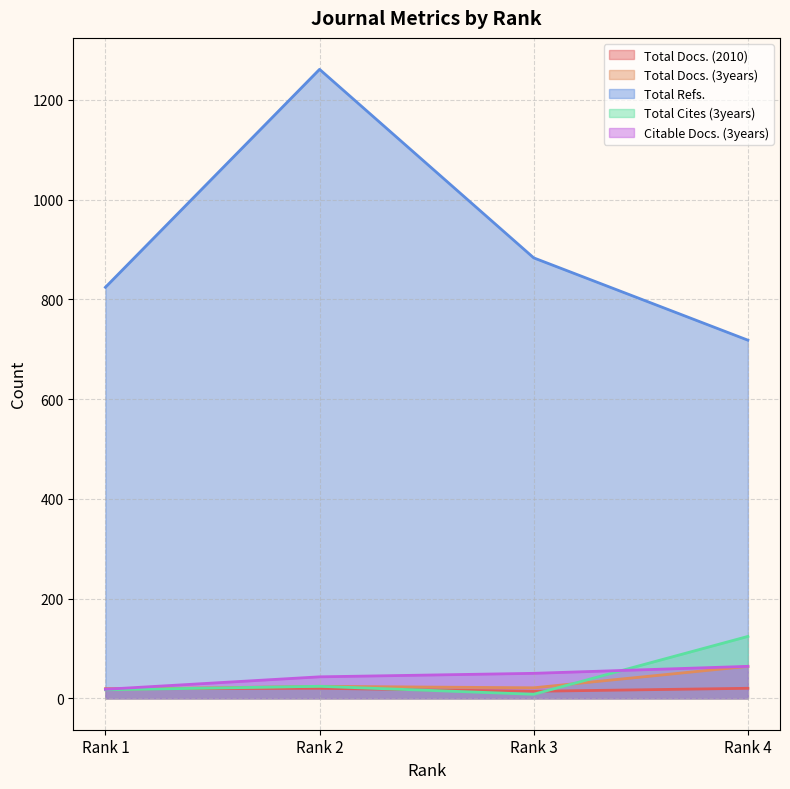

Reading right to left, list all the values displayed in this chart.

Total Docs. (2010): 20	14	20	19
Total Docs. (3years): 64	21	24	18
Total Refs.: 718	883	1261	824
Total Cites (3years): 124	8	24	17
Citable Docs. (3years): 64	50	43	18